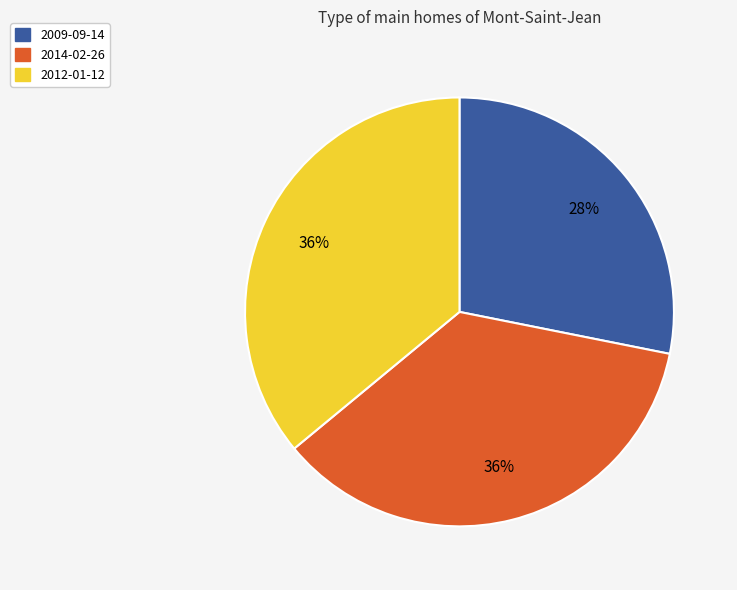

How many segments does this pie chart have?

3